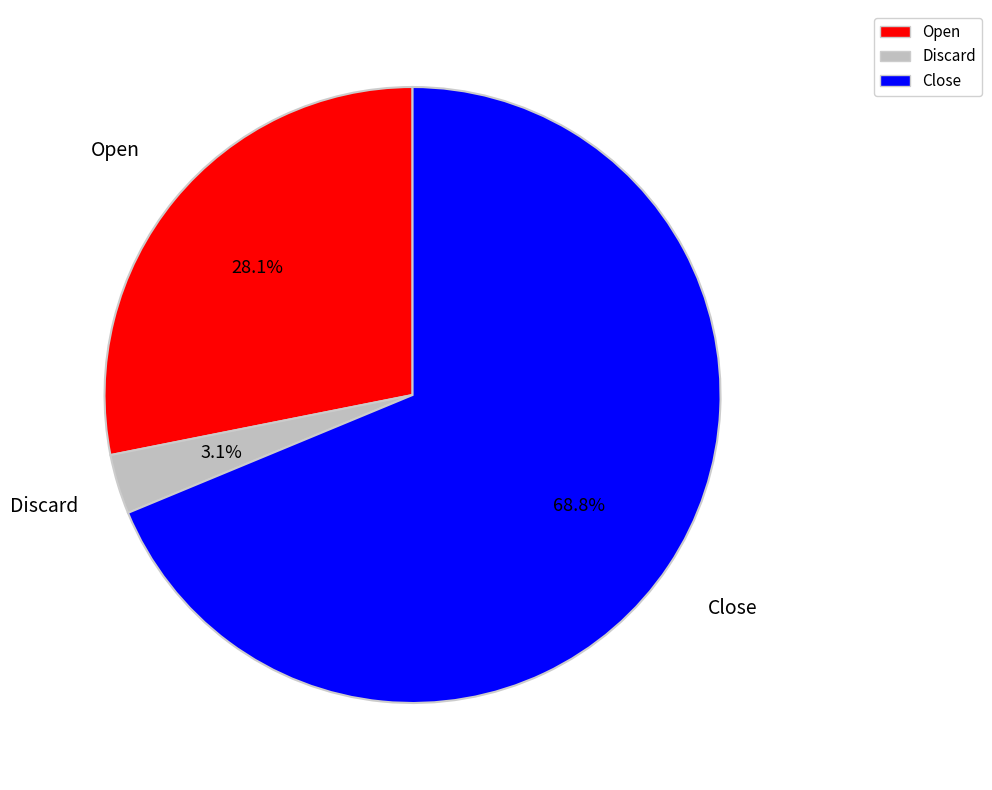

To the nearest percent, what is the average slice percentage?

33%